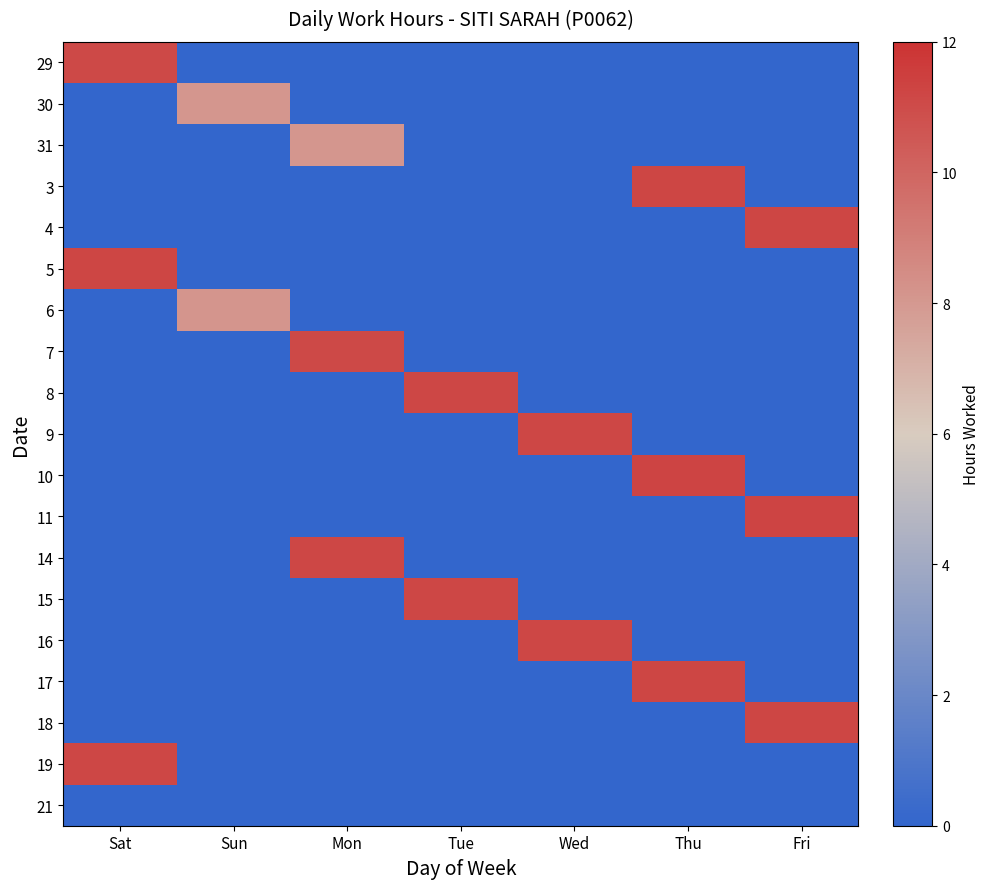

What is the total value across all series at Tue?

22.4